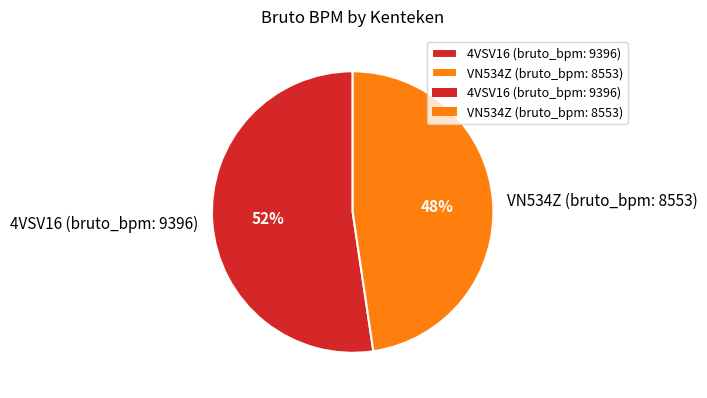

Which slice represents more than half of the pie?

4VSV16 (bruto_bpm: 9396)